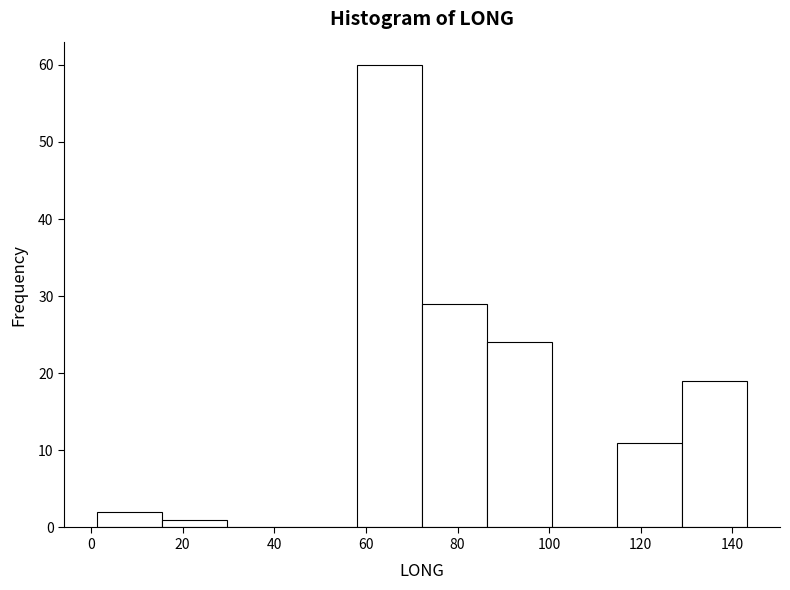

Reading left to right, transcribe this chart: for each bar, give the range it covers on the x-axis and its height. Neither the bar edges nor the heights are printed on the chart, so give them approximately, as read against the axes.

2 to 16: 2
16 to 30: 1
30 to 44: 0
44 to 58: 0
58 to 72: 60
72 to 86: 29
86 to 100: 24
100 to 114: 0
114 to 130: 11
130 to 144: 19